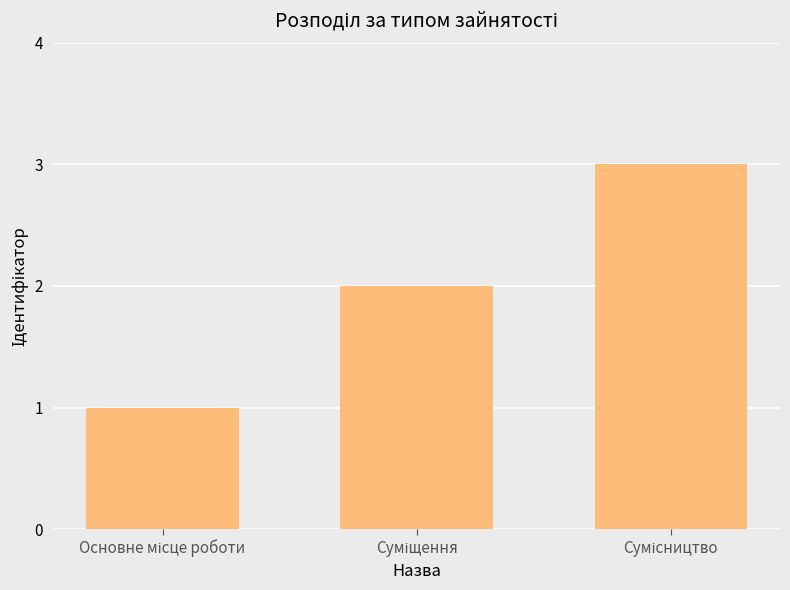

What is the sum of all values?

6